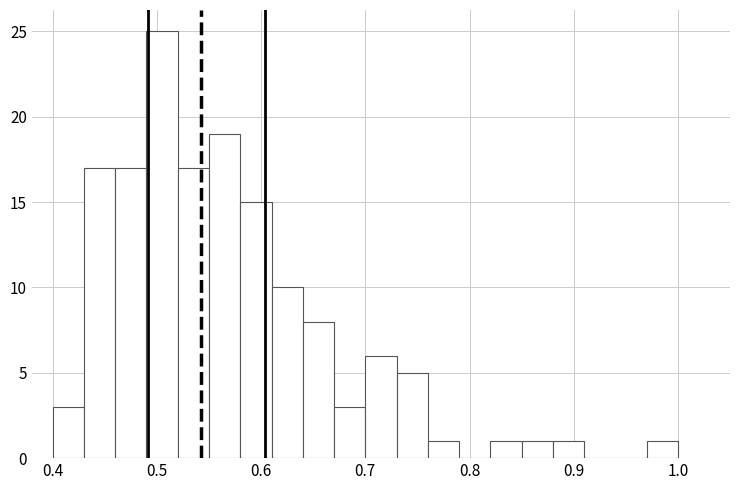

Around what value on the x-axis is the tallest bar? Give the approximate position of its centre, as read against the axis.

0.51